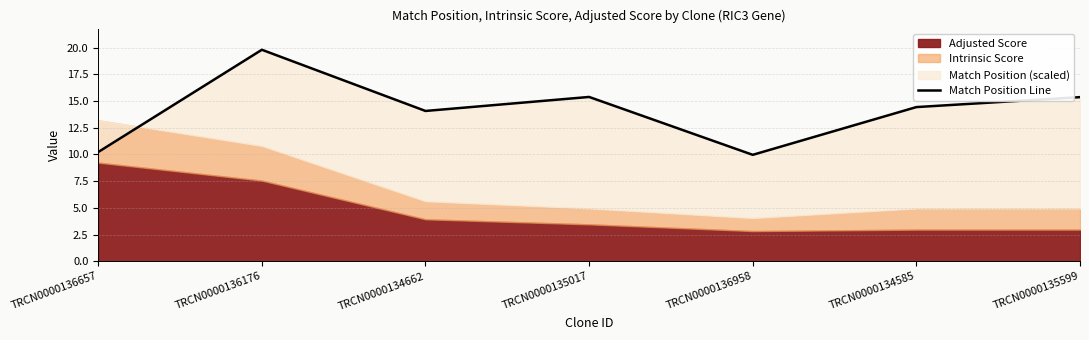

List the labels in order of value, smallest first.

TRCN0000136958, TRCN0000136657, TRCN0000134662, TRCN0000134585, TRCN0000135599, TRCN0000135017, TRCN0000136176